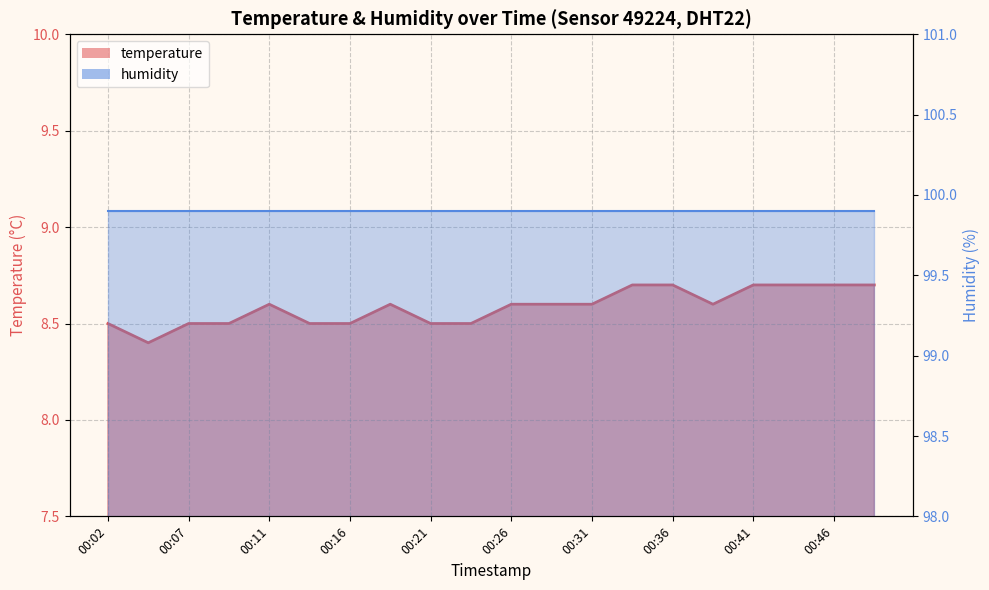

Reading right to left, list all the values displayed in this chart.

8.7	8.7	8.7	8.7	8.6	8.7	8.7	8.6	8.6	8.6	8.5	8.5	8.6	8.5	8.5	8.6	8.5	8.5	8.4	8.5